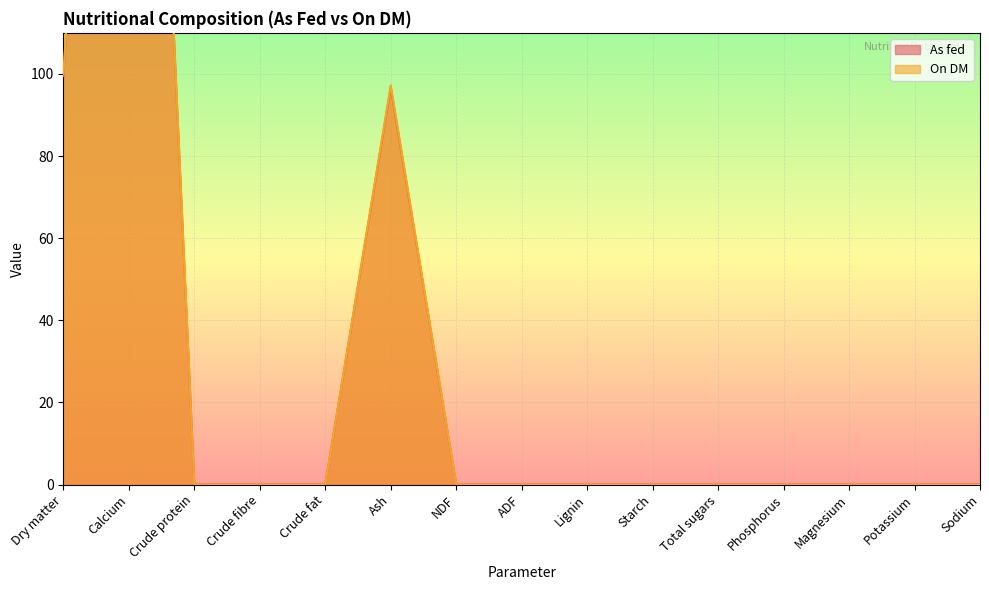

What is the difference between the maximum and second lowest values in the On DM series?

351.0